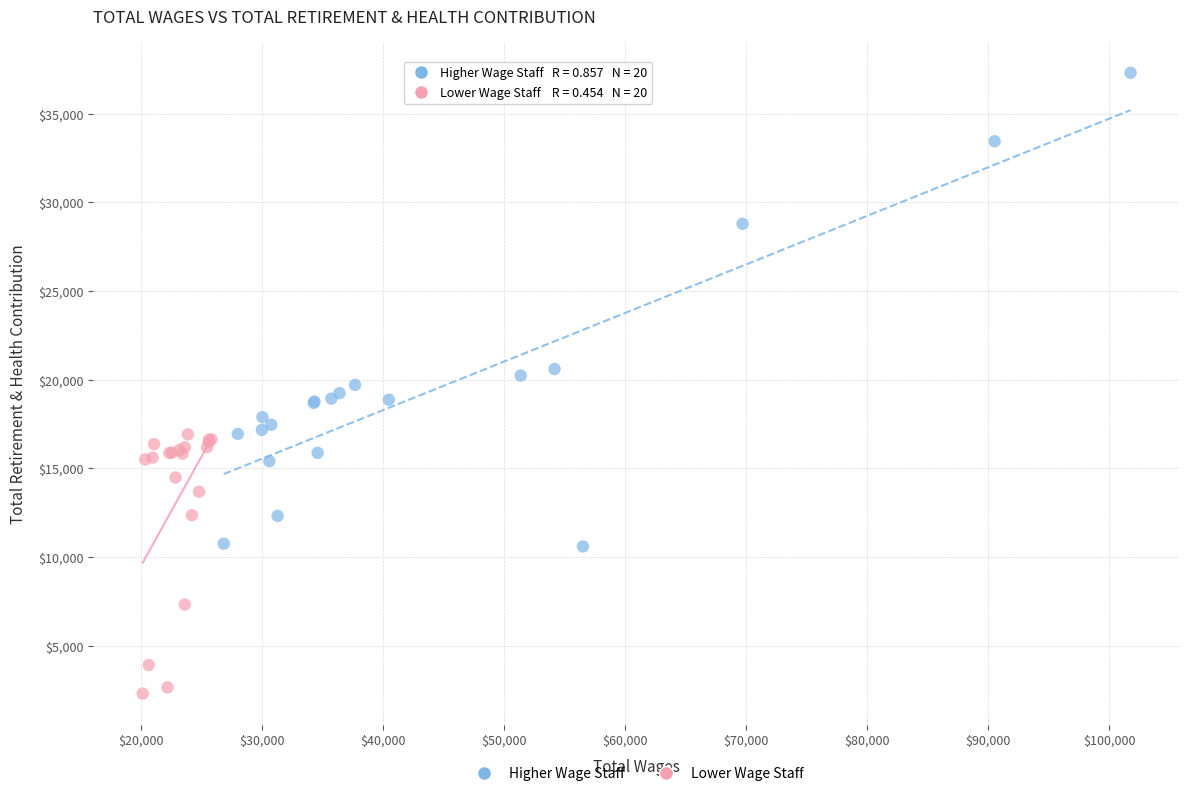

Which series reaches the maximum Y coordinate?

Higher Wage Staff